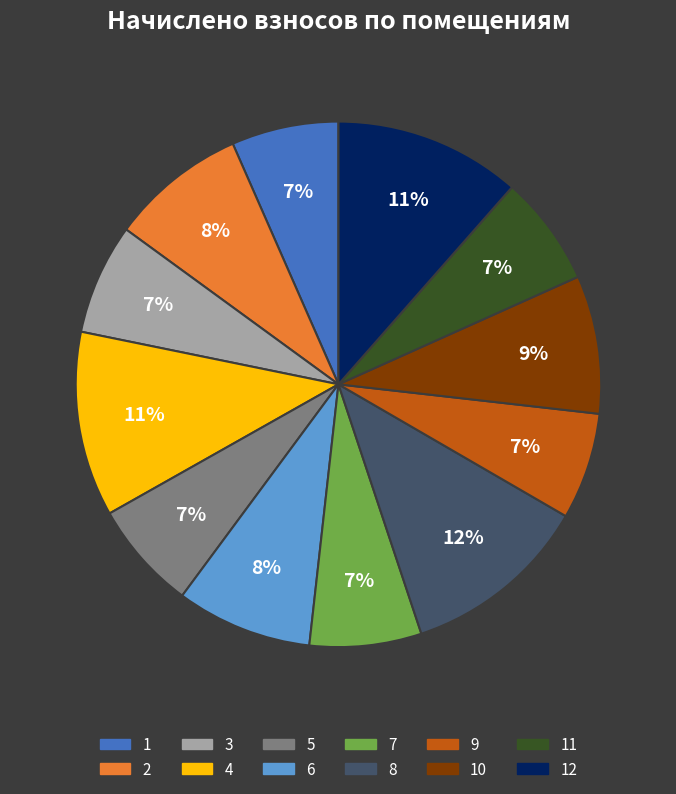

To the nearest percent, what is the difference between the largest and smallest slice percentages?

5%